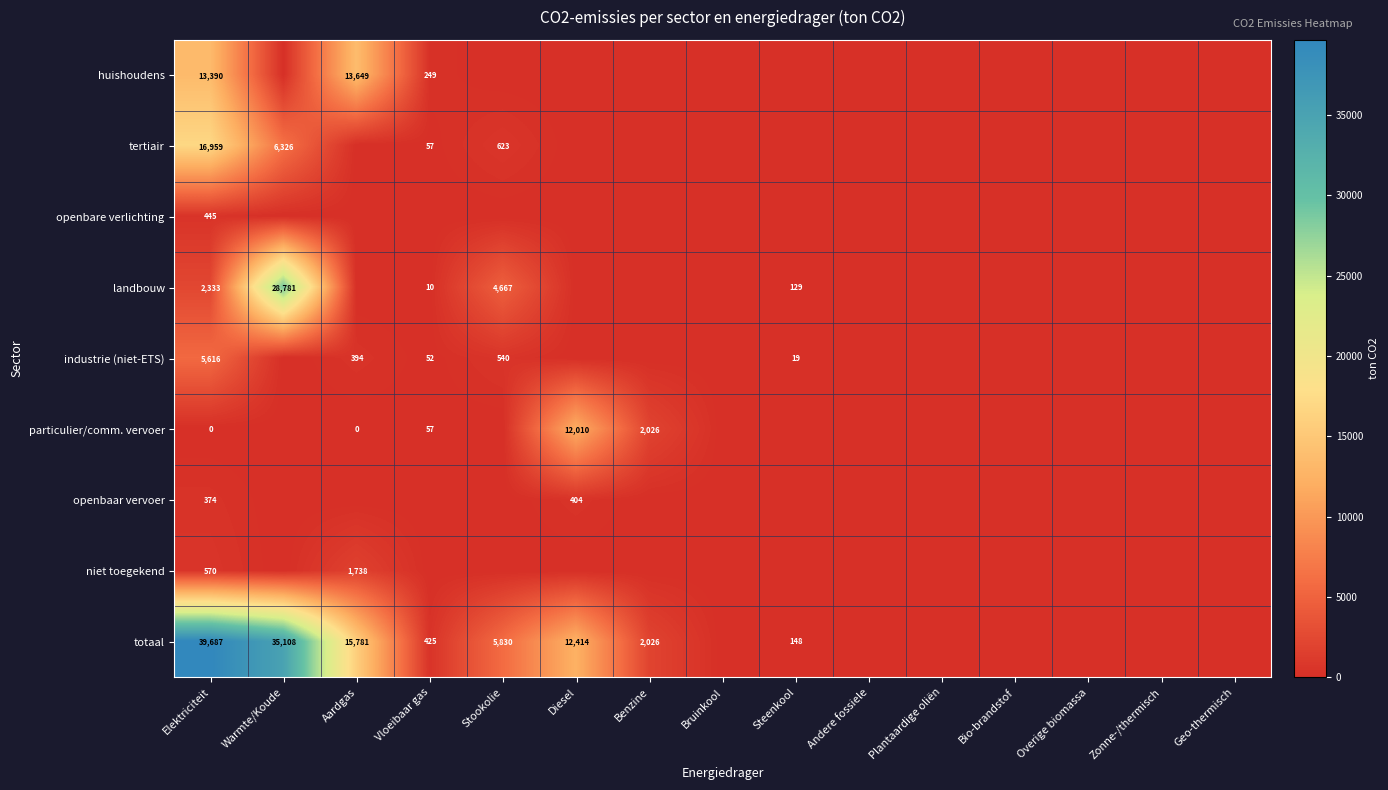

Is the value of tertiair at Warmte/Koude greater than the value of openbare verlichting at Elektriciteit?

Yes